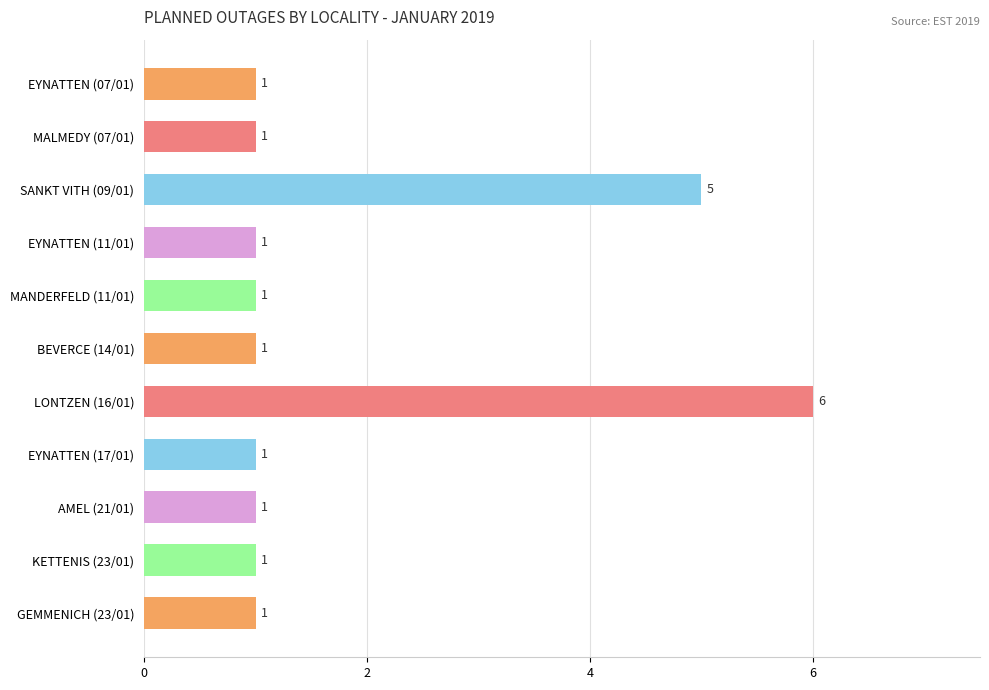

How many bars are there in total?

11